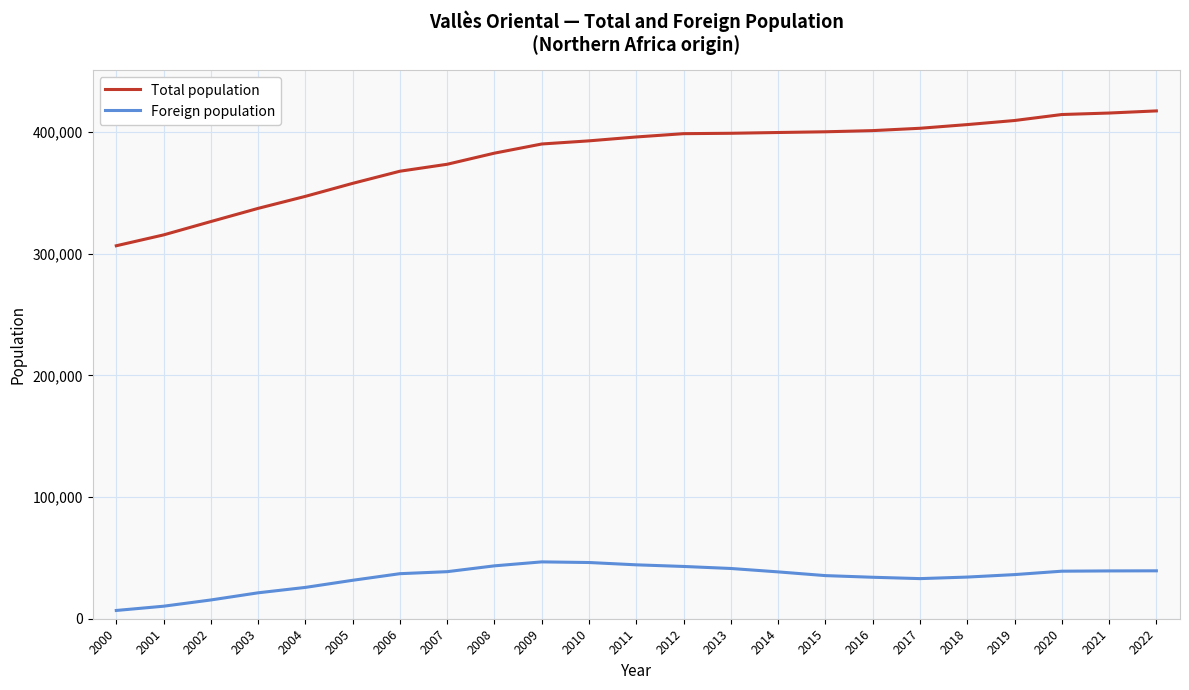

How many distinct data groups are displayed?

2